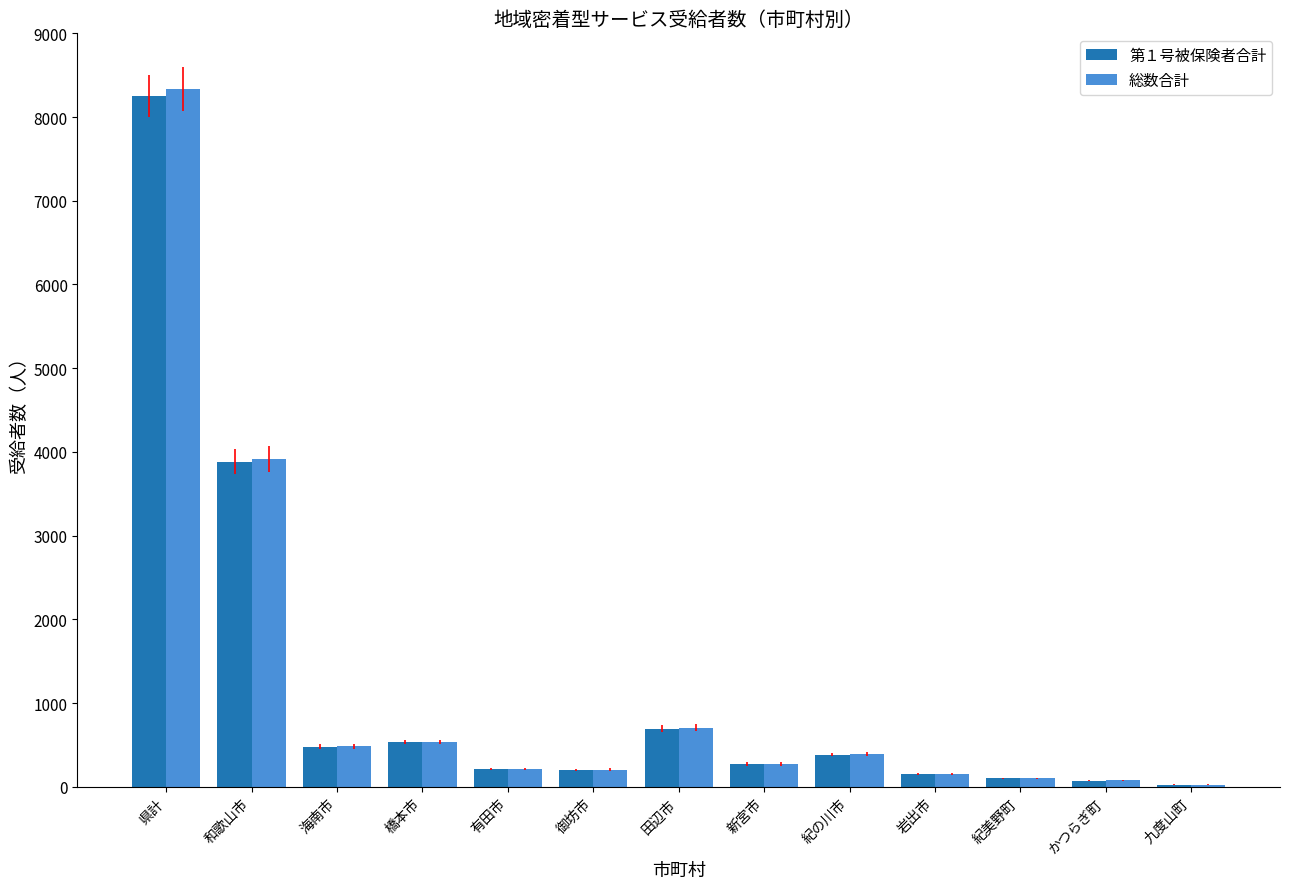

The 第１号被保険者合計 series shows 654 at 紀の川市. True or false?

False